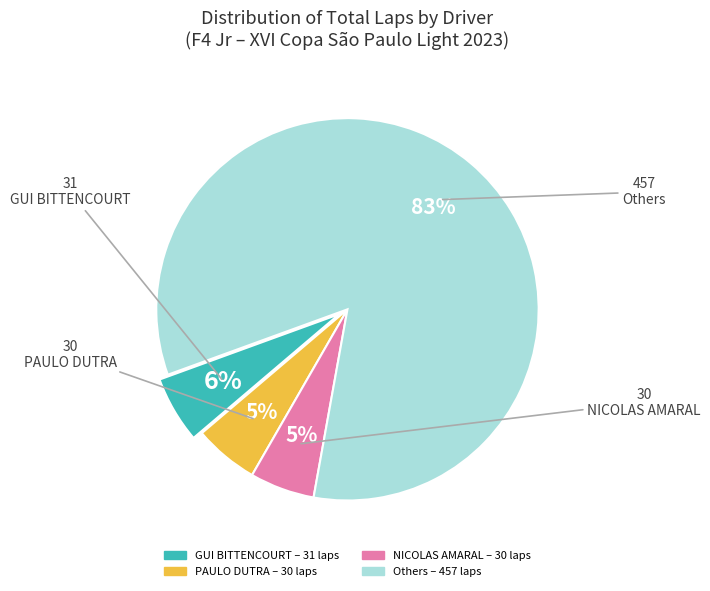

Does any single category account for the majority?

Yes